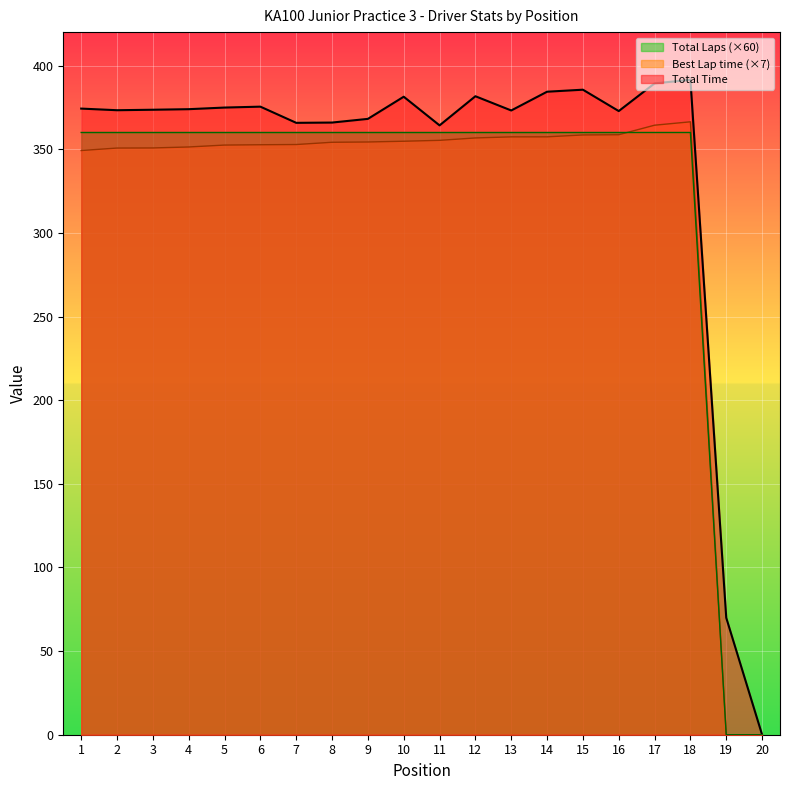

The value of Total Laps at 19 is 195.2. True or false?

False